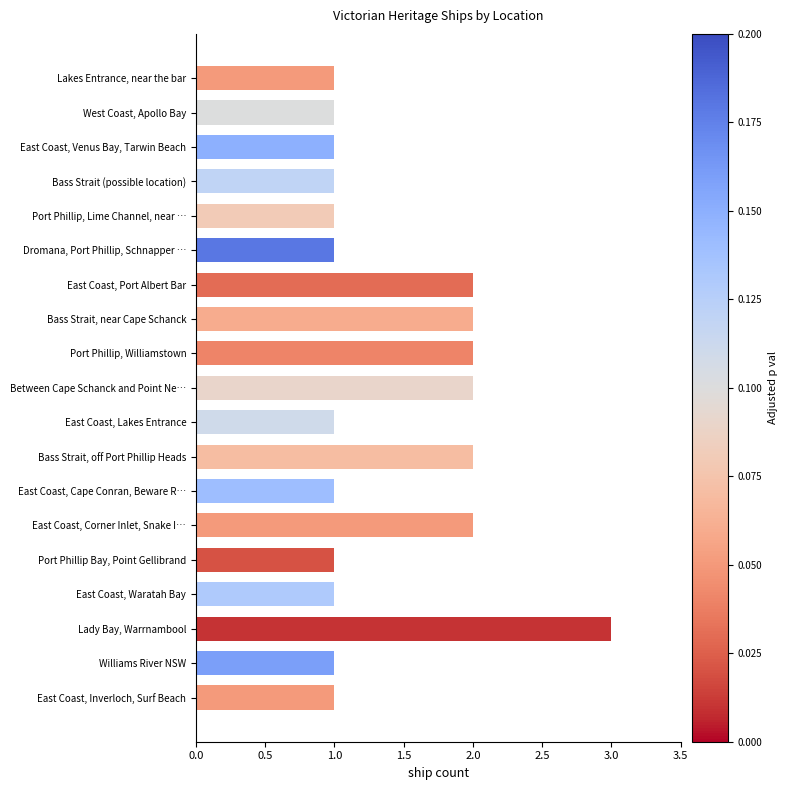

What is the value of the 16th bar from the top?

1